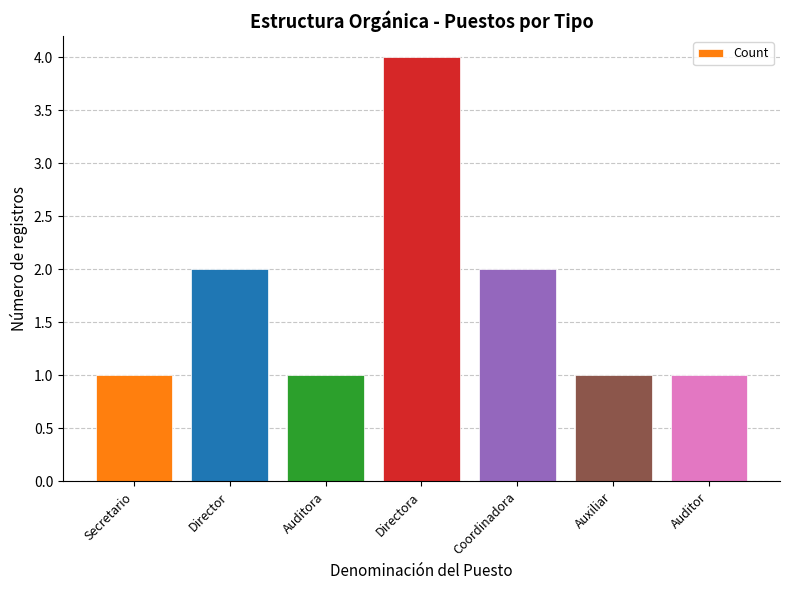

Between Auditora and Coordinadora, which is larger?

Coordinadora